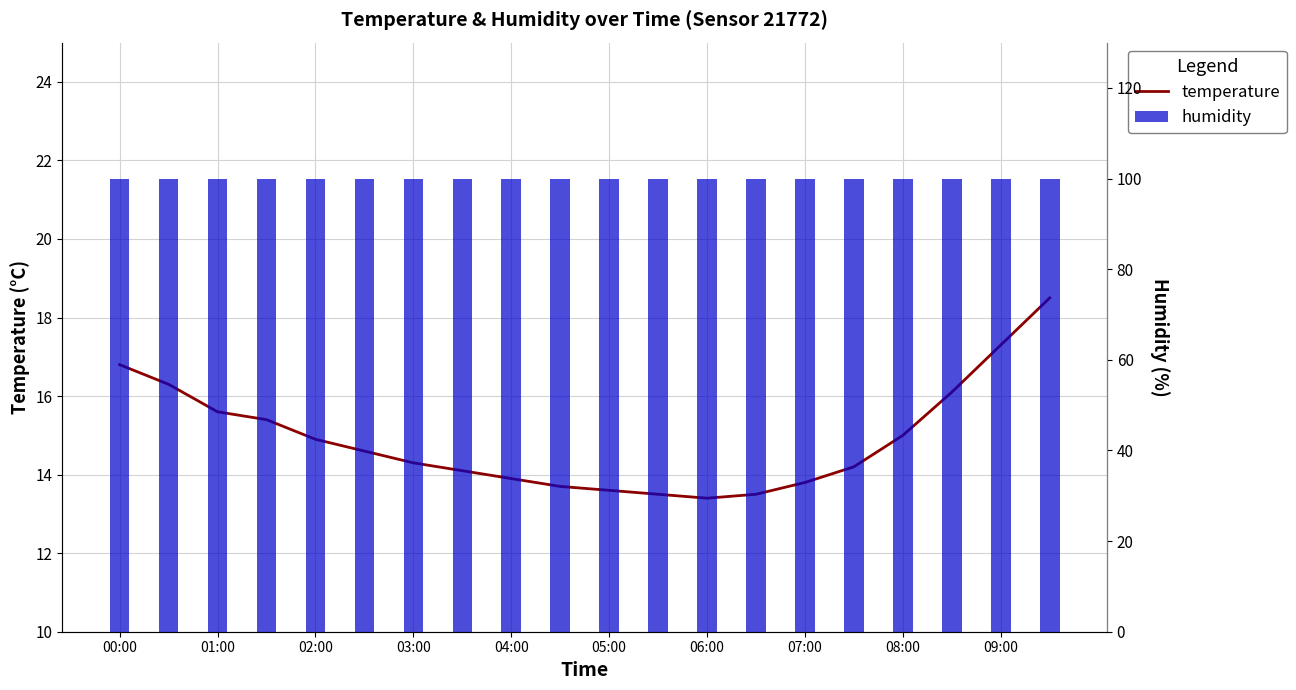

What is the value of the temperature bar at the 4th from the left?

15.4